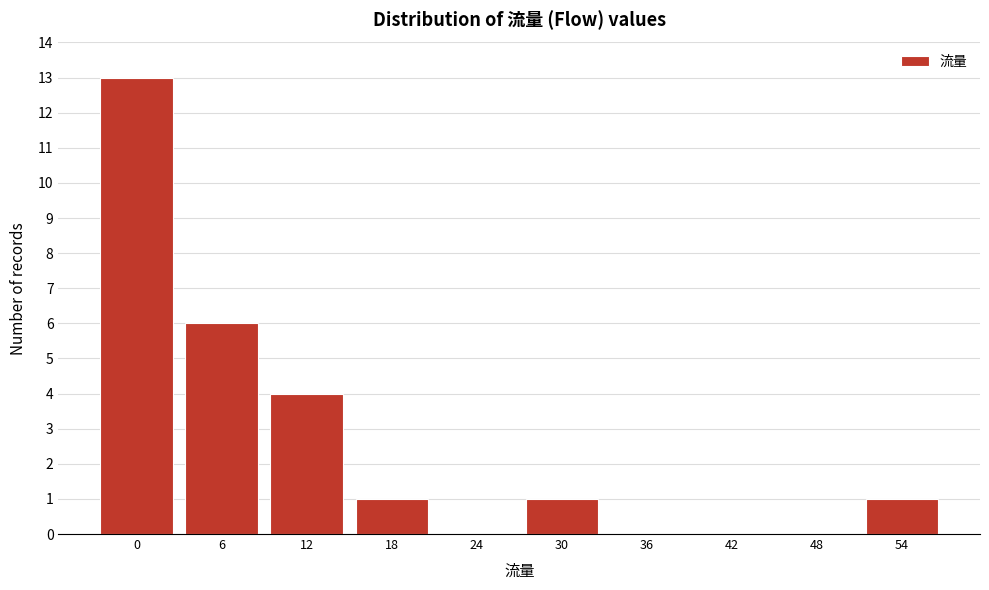

Reading left to right, extract all data points from this chart.

0=13	6=6	12=4	18=1	24=0	30=1	36=0	42=0	48=0	54=1